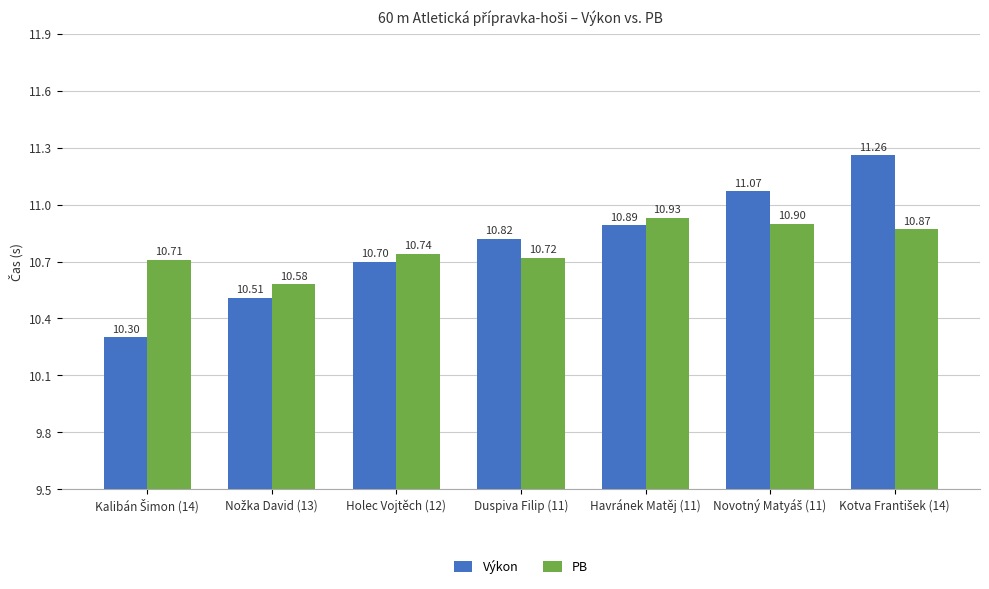

What is the total value across all series at Duspiva Filip (11)?

21.5